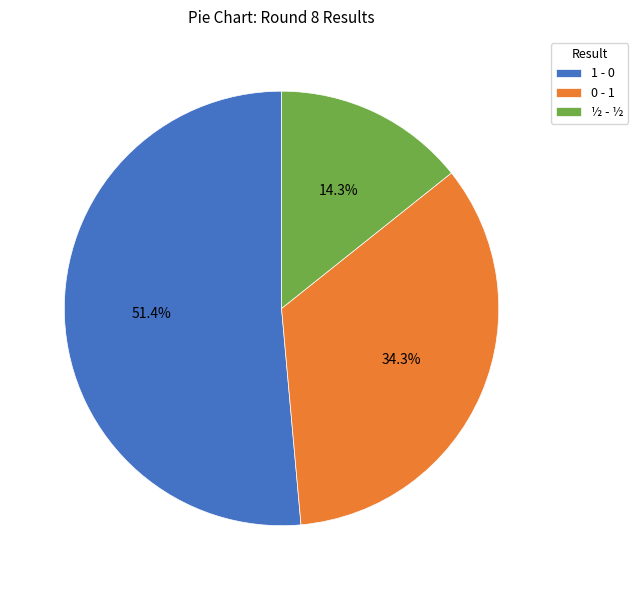

Which slice is the largest?

1 - 0